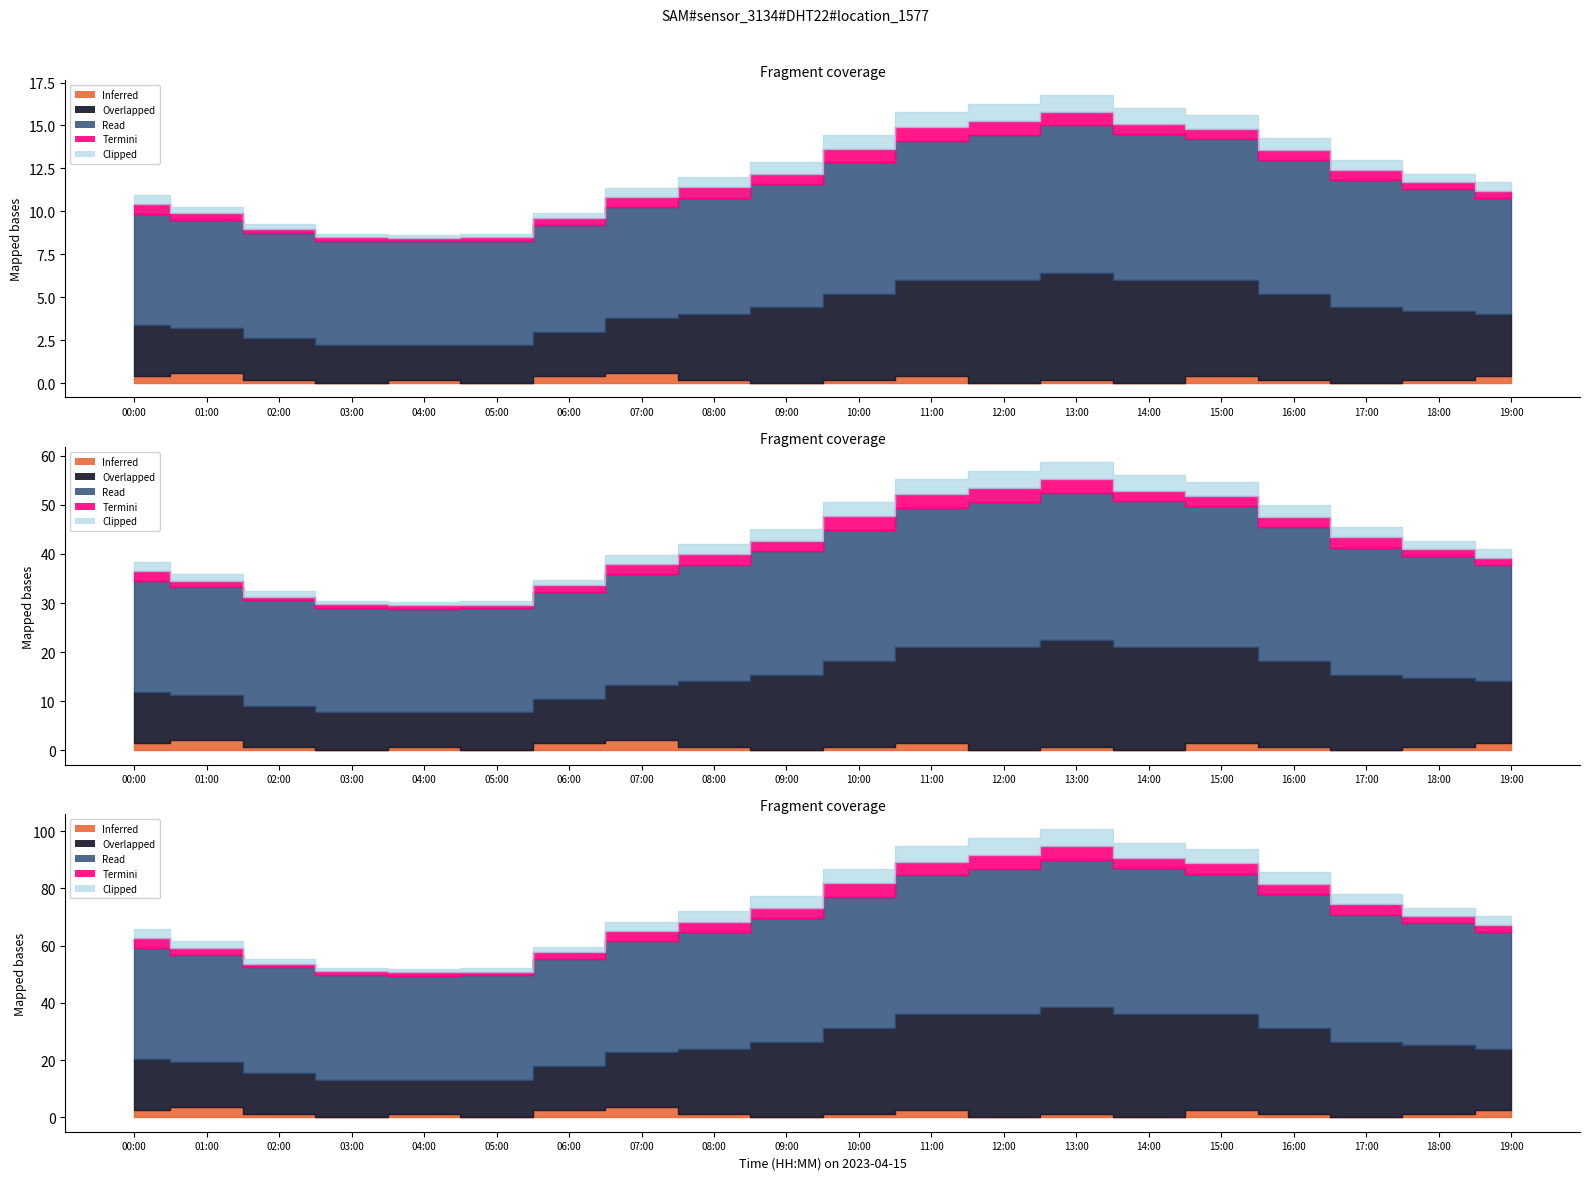

At how many categories does at least one series exceed 41?

20